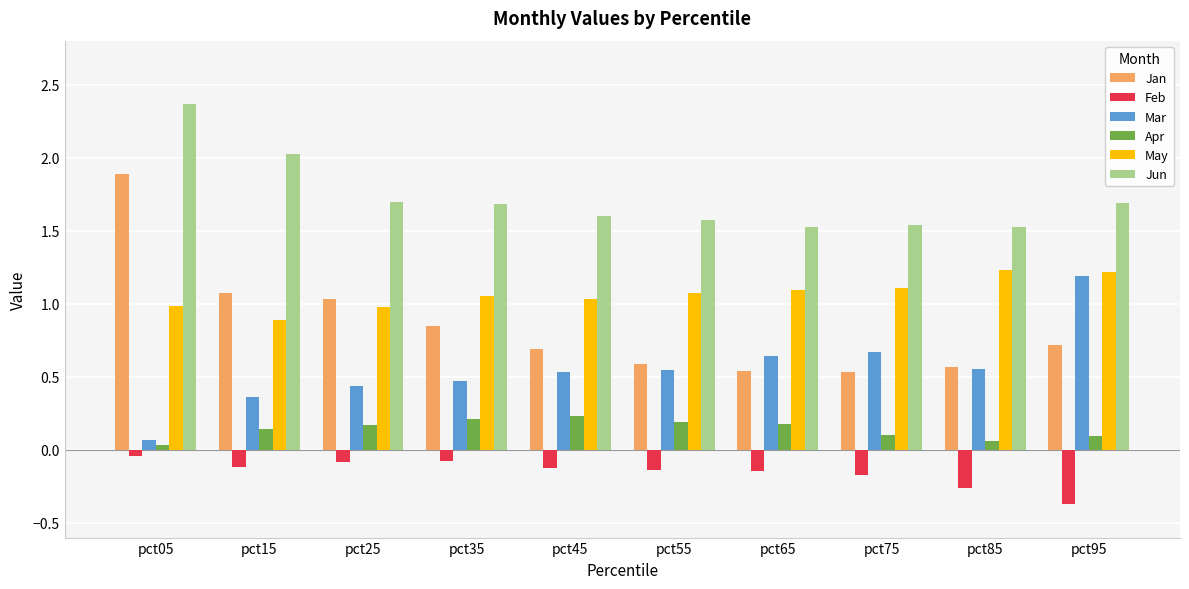

How many data points in May are less than 1?

3